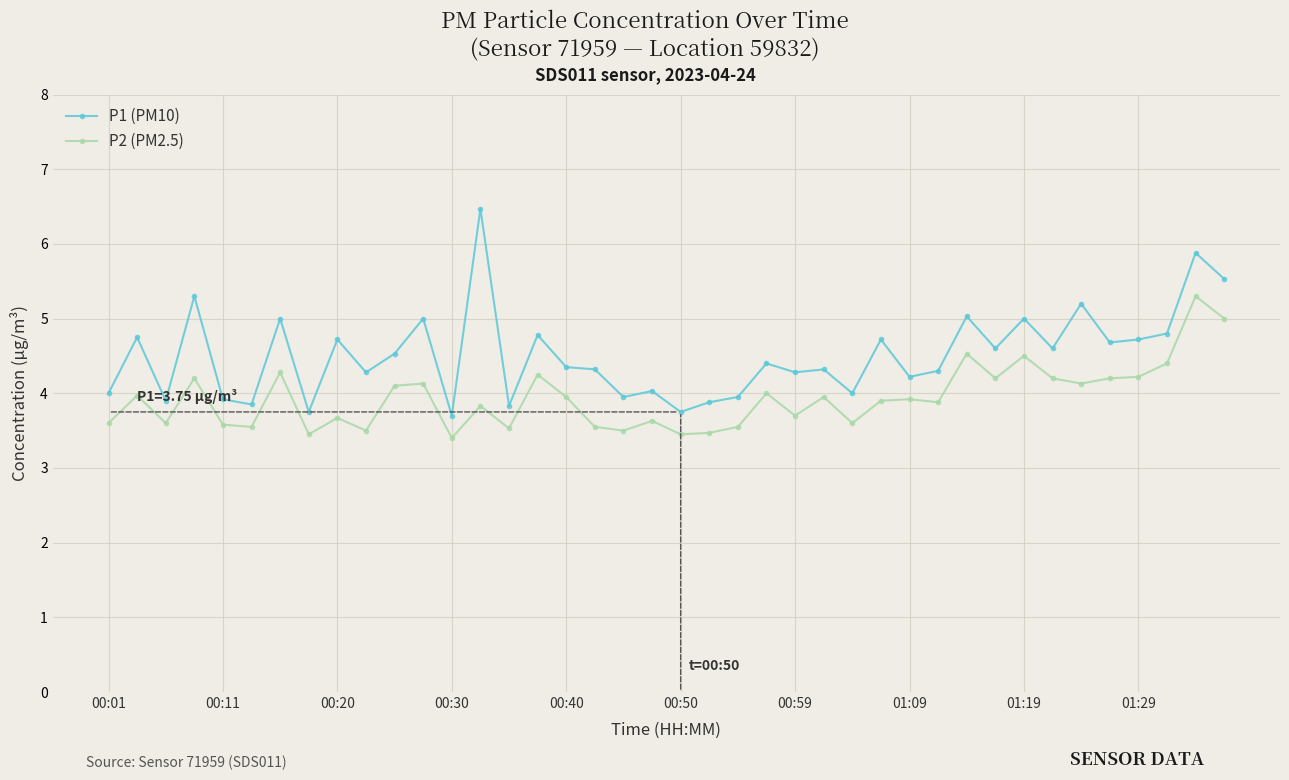

What is the value of the P2 (PM2.5) point at the 34th from the left?

4.2